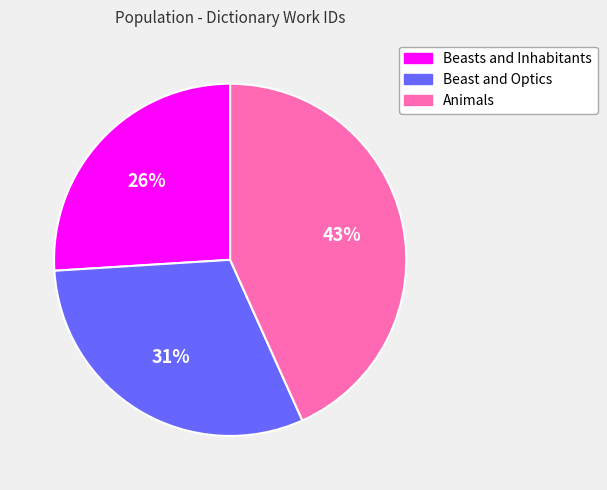

What is the ratio of the value at Animals to the value at Beasts and Inhabitants?

1.7